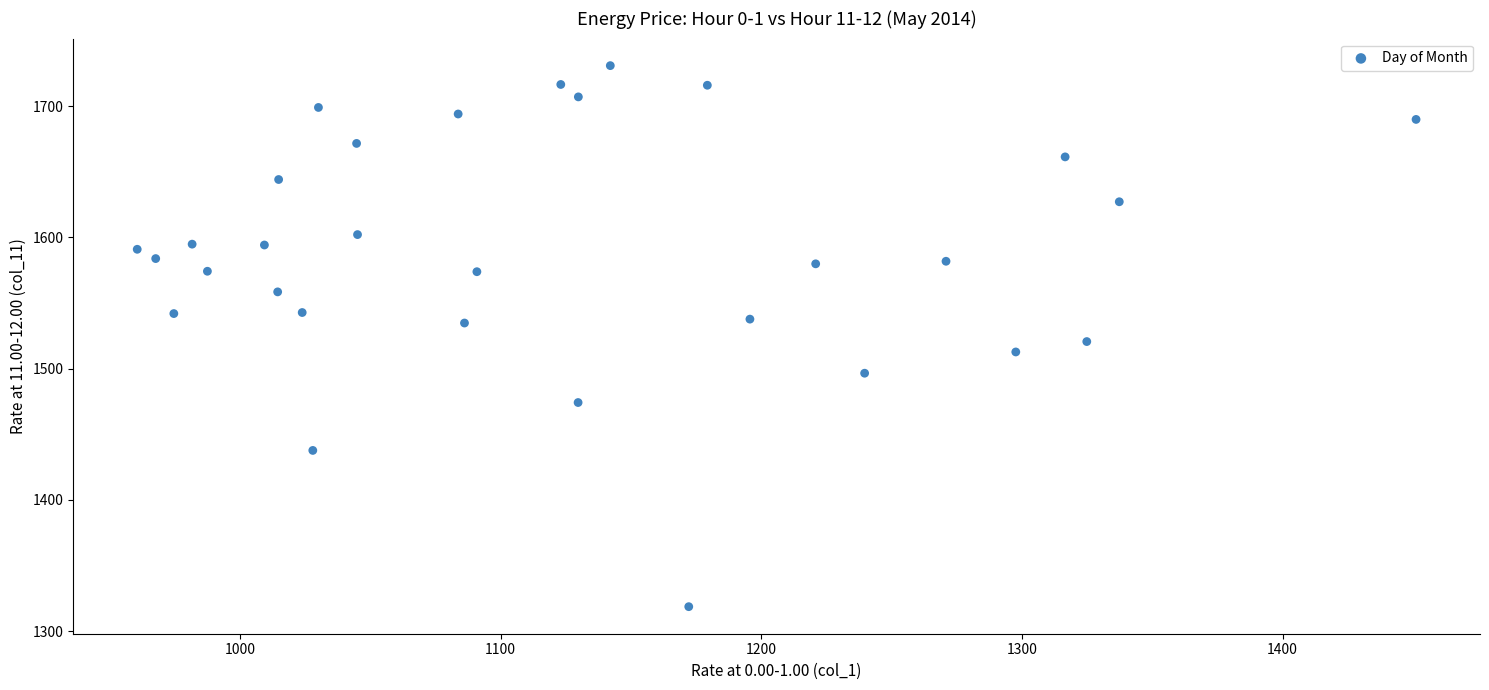

What is the range of X values (max minus min)?

490.7